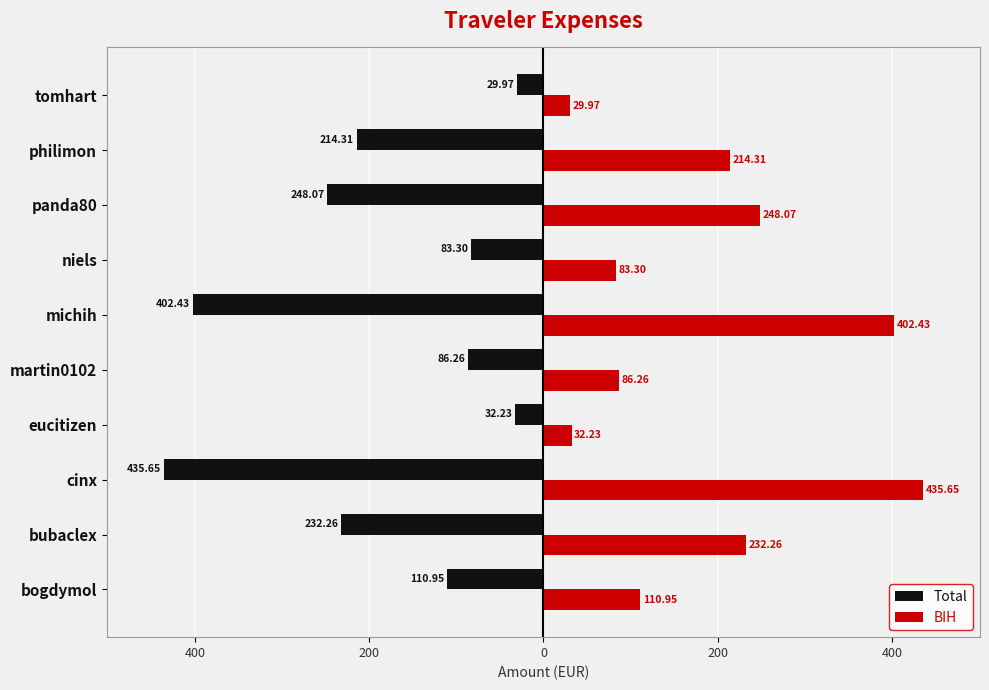

What are all the series names shown in the legend?

Total, BIH